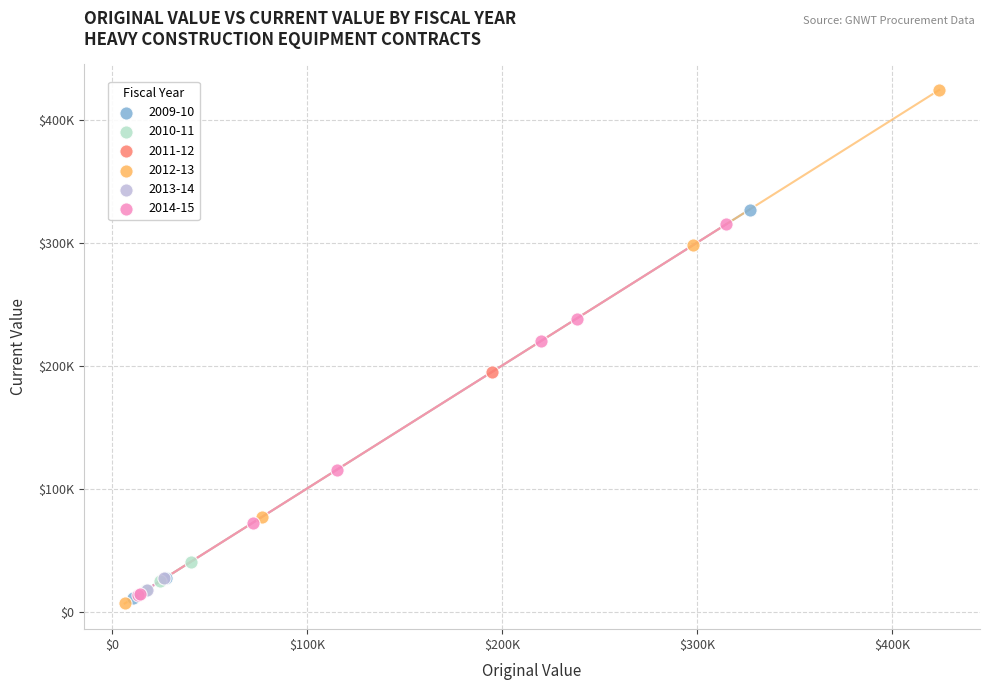

Which series contains the highest Y value?

2012-13